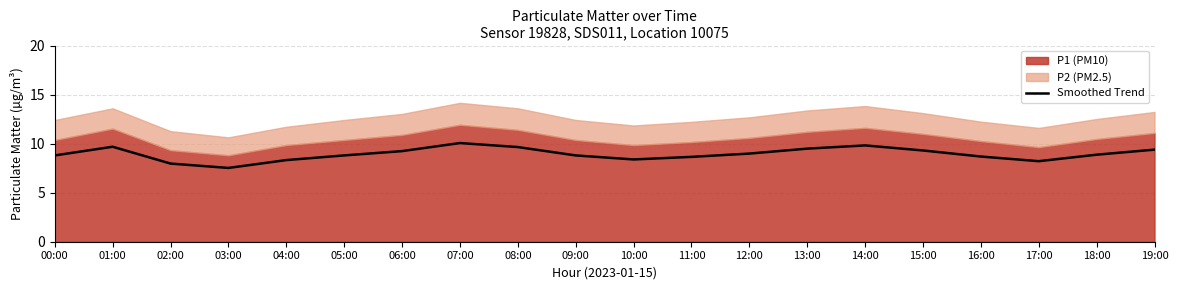

The value of Smoothed Trend at 08:00 is 2.2. True or false?

False